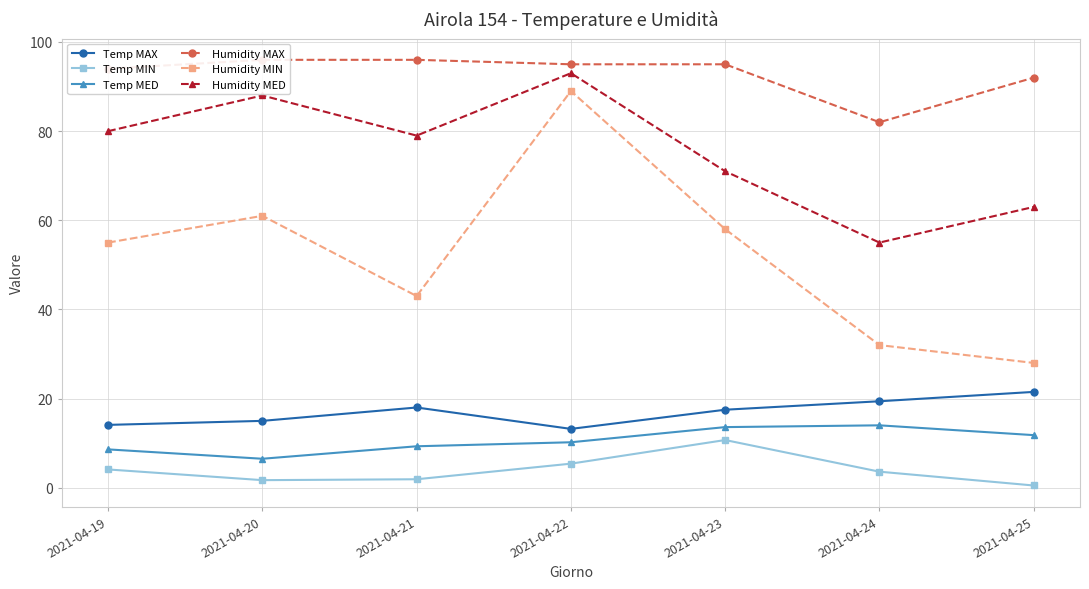

True or false: Humidity MIN and Temp MAX cross at least once.

False